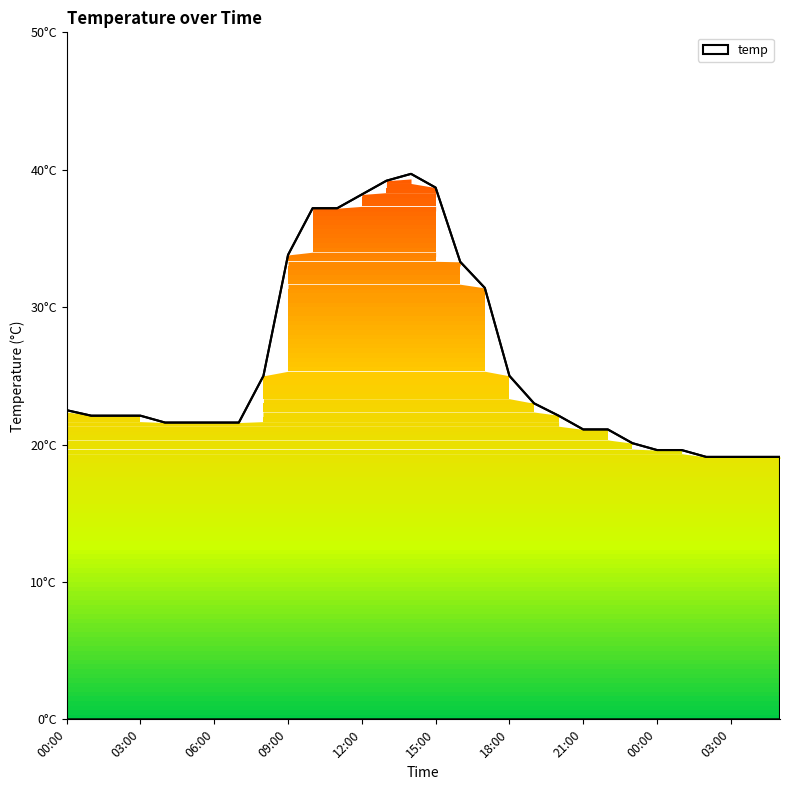

True or false: the data shows 31.4 at 17:00.

True